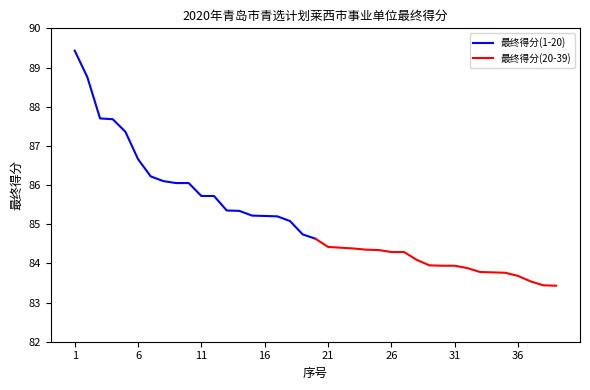

True or false: 最终得分(1-20) has a value of 39.8 at 11.

False